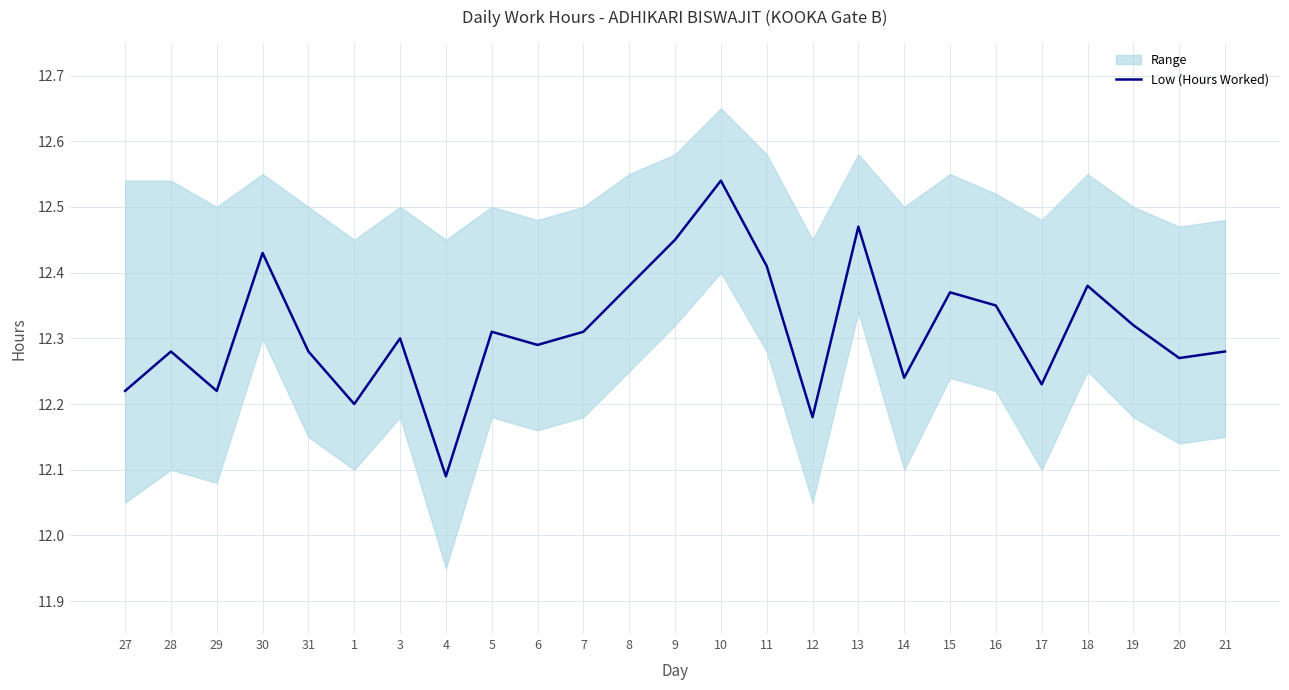

What is the change in value from 3 to 4?

-0.2